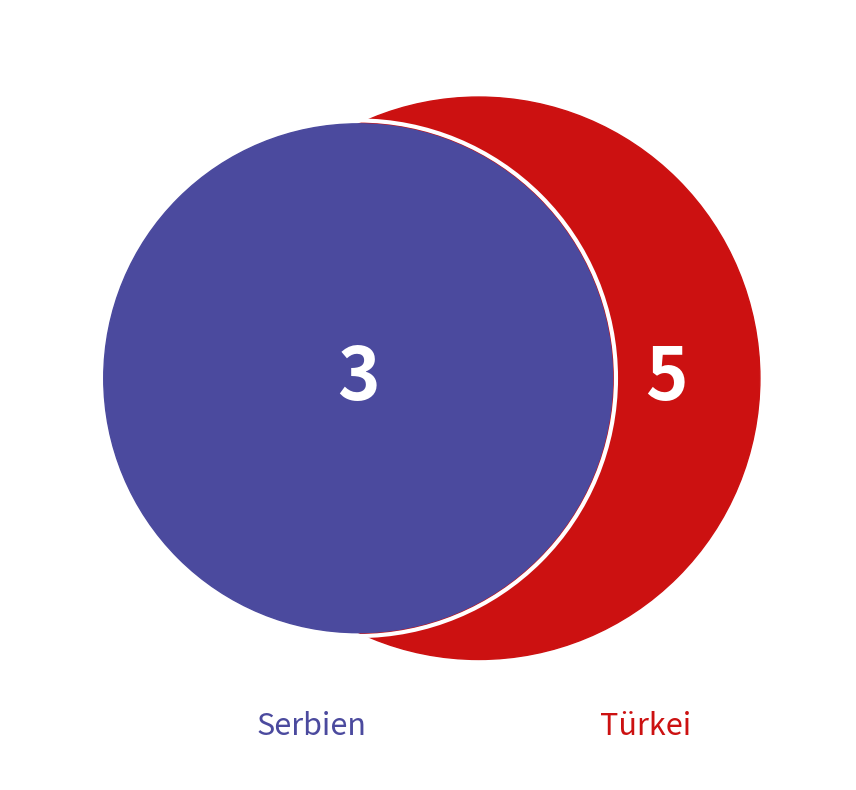

How many segments does this pie chart have?

2